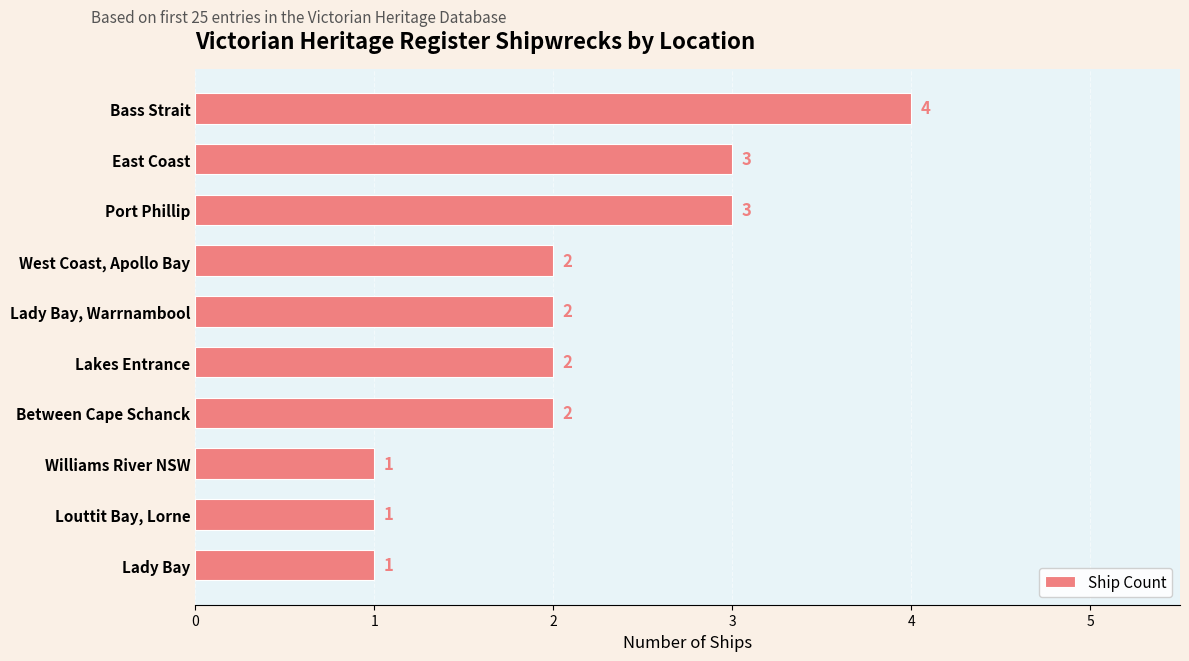

Approximately how many times larger is the value at East Coast compared to Lady Bay, Warrnambool?

1.5